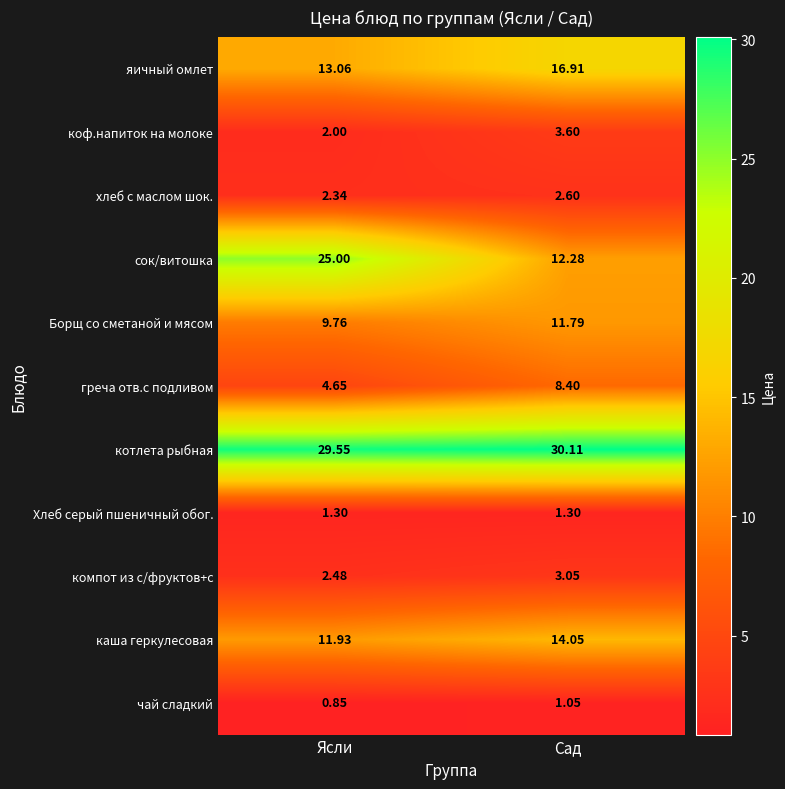

At Ясли, list the series in order from smallest to largest.

чай сладкий, Хлеб серый пшеничный обог., коф.напиток на молоке, хлеб с маслом шок., компот из с/фруктов+с, греча отв.с подливом, Борщ со сметаной и мясом, каша геркулесовая, яичный омлет, сок/витошка, котлета рыбная